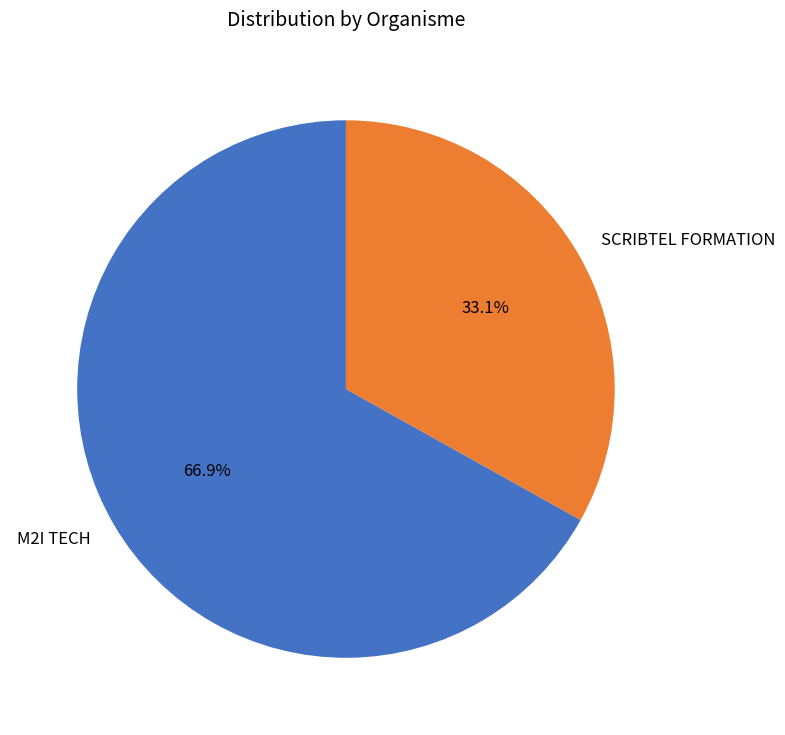

True or false: M2I TECH accounts for 67% of the total.

True